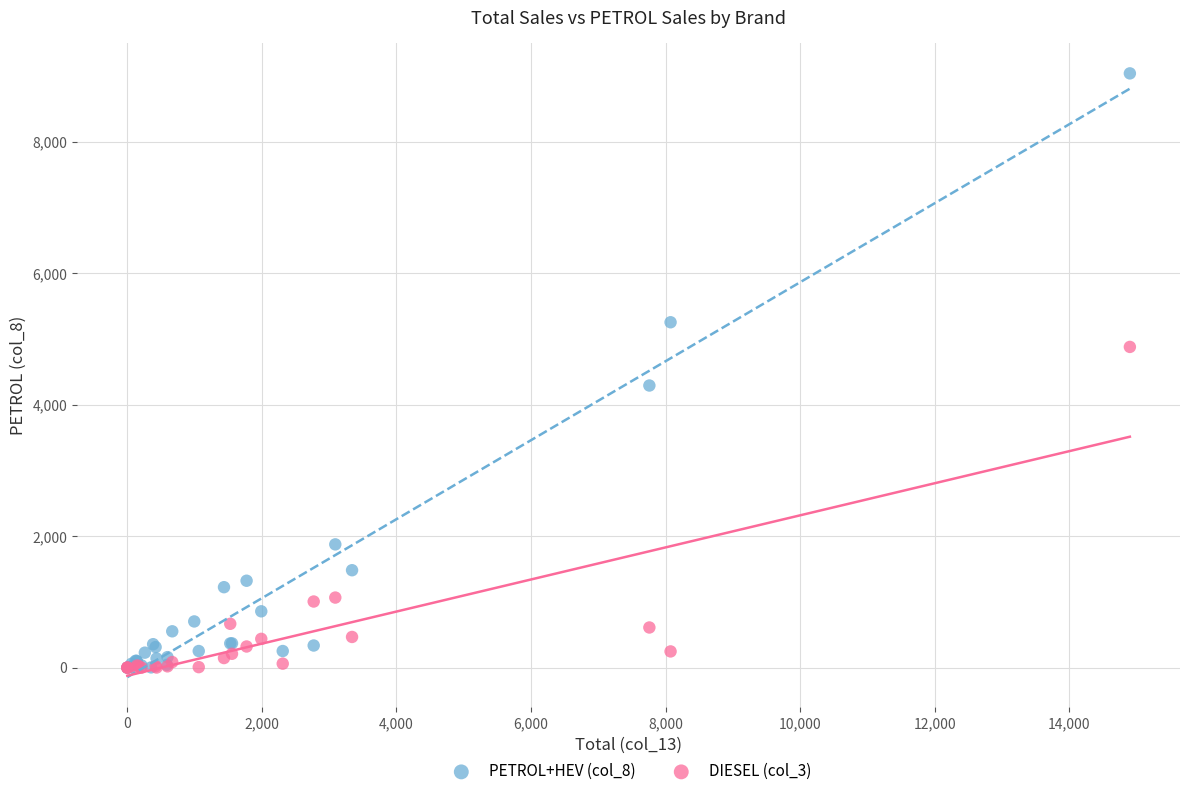

Which series has the largest Y range (max minus min)?

PETROL+HEV (col_8)